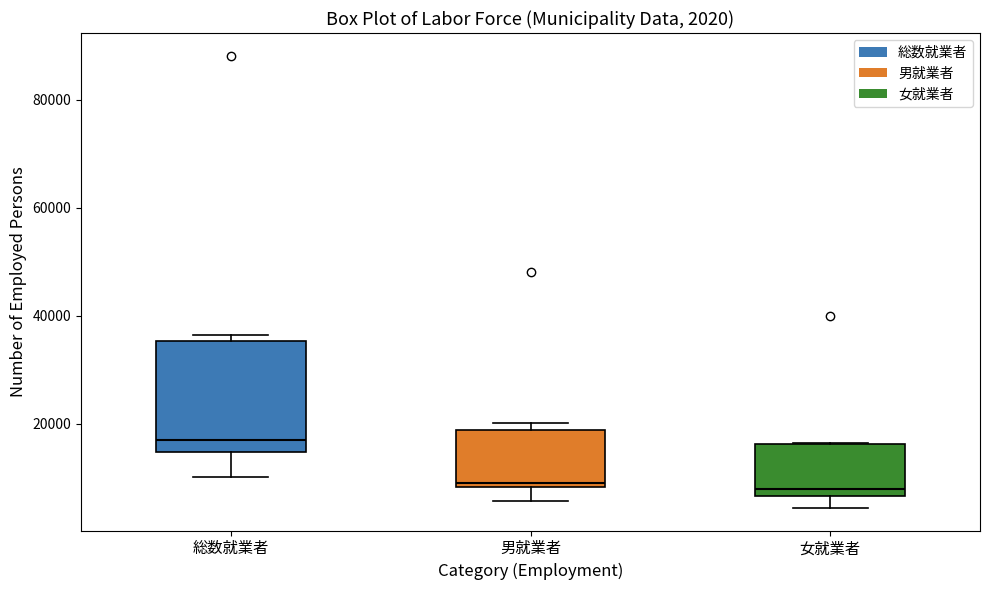

Which box's median line is the highest?

総数就業者